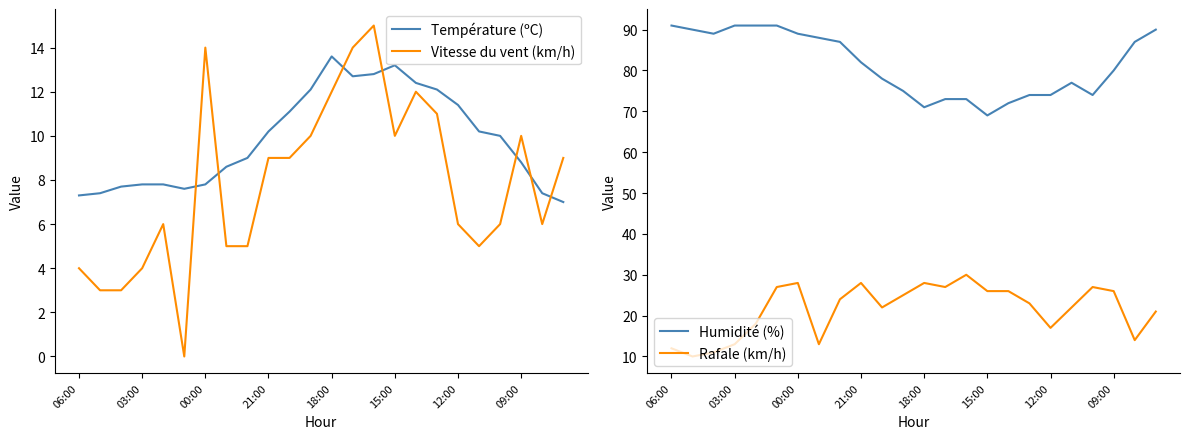

The value of Température (ºC) at 09:00 is 15.6. True or false?

False